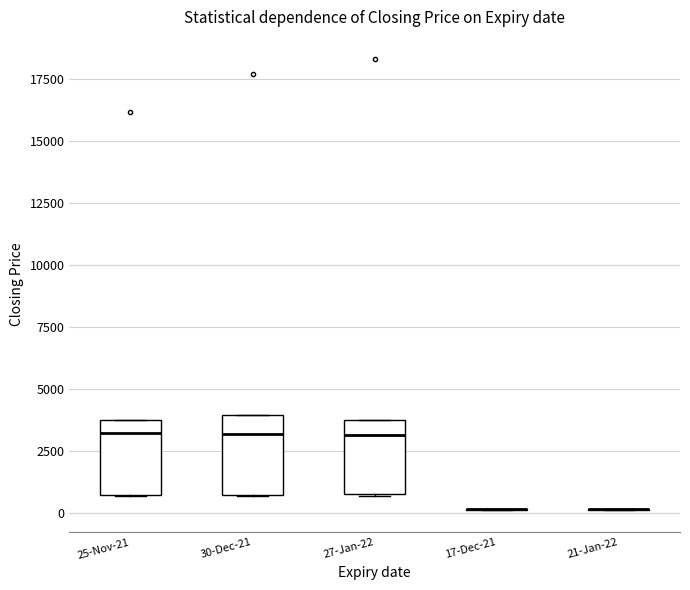

Reading left to right, read every box against the y-axis: the position of its median line, the range the box covers, and the ends of its whiskers. The values are not printed on the chart, so give them approximately, as read against the axis.

25-Nov-21: median 3500 (just below the box's upper edge), box 500 to 3500, whiskers 500 to 3500
30-Dec-21: median 3000, box 1000 to 4000, whiskers 500 to 4000
27-Jan-22: median 3000, box 1000 to 4000, whiskers 500 to 4000
17-Dec-21: box collapsed to a line at 0, whiskers 0 to 0
21-Jan-22: box collapsed to a line at 0, whiskers 0 to 0